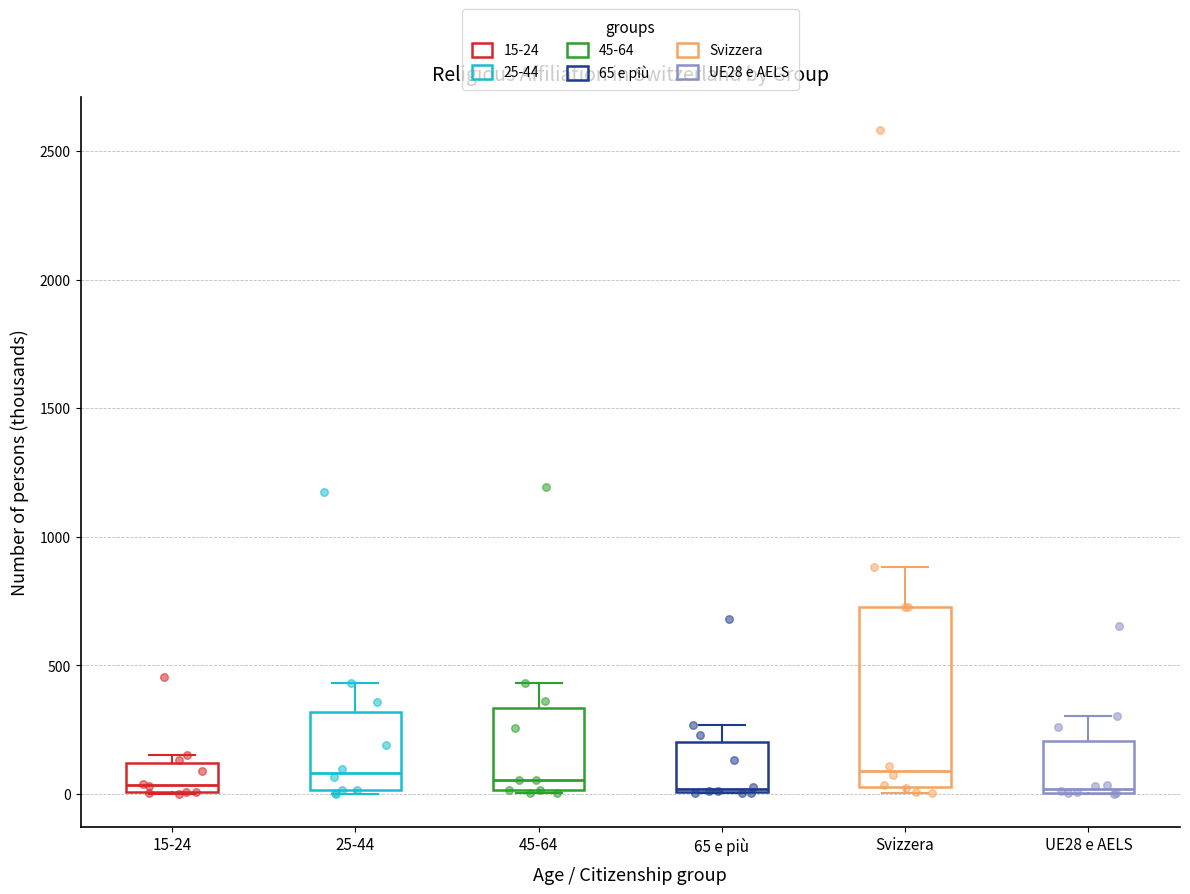

Comparing the boxes themselves (not the whiskers), which one is the tallest?

Svizzera